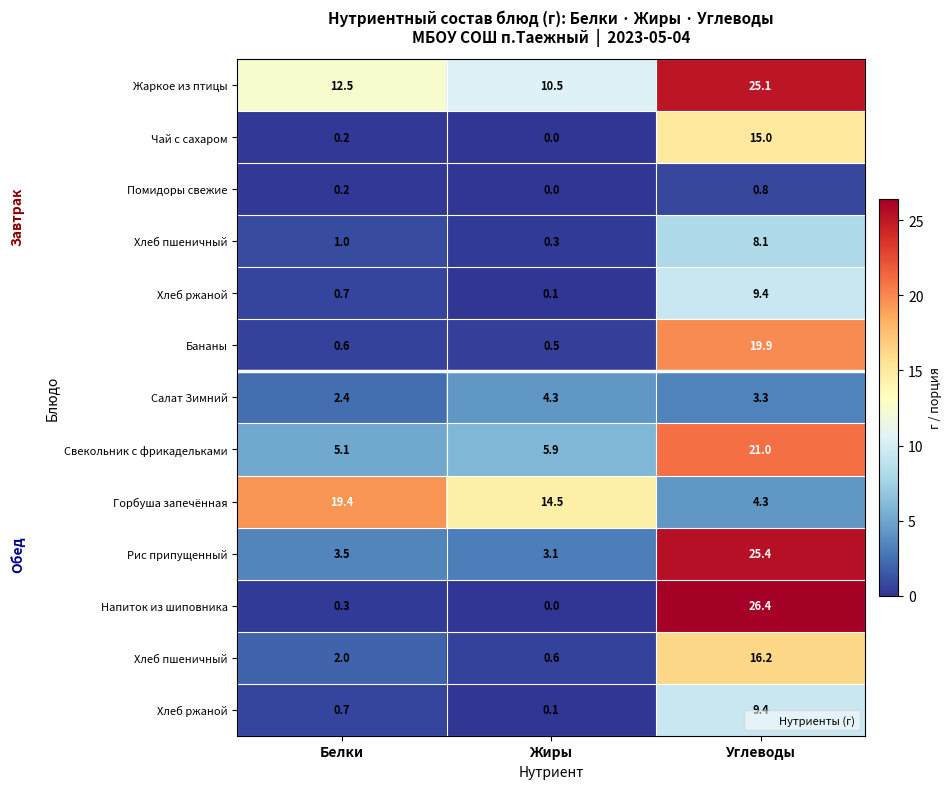

How many data points does each series have?

3